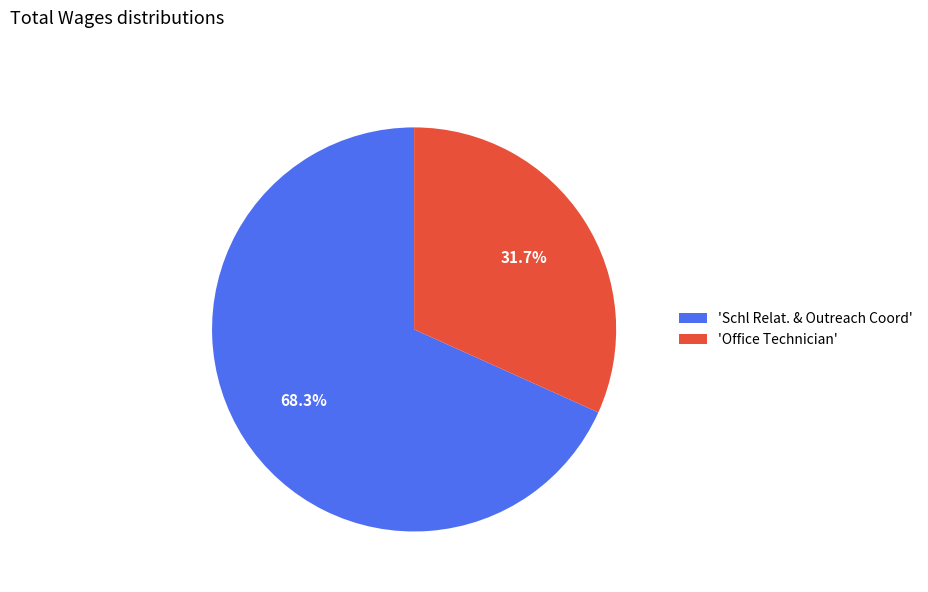

What is the ratio of the value at 'Office Technician' to the value at 'Schl Relat. & Outreach Coord'?

0.5